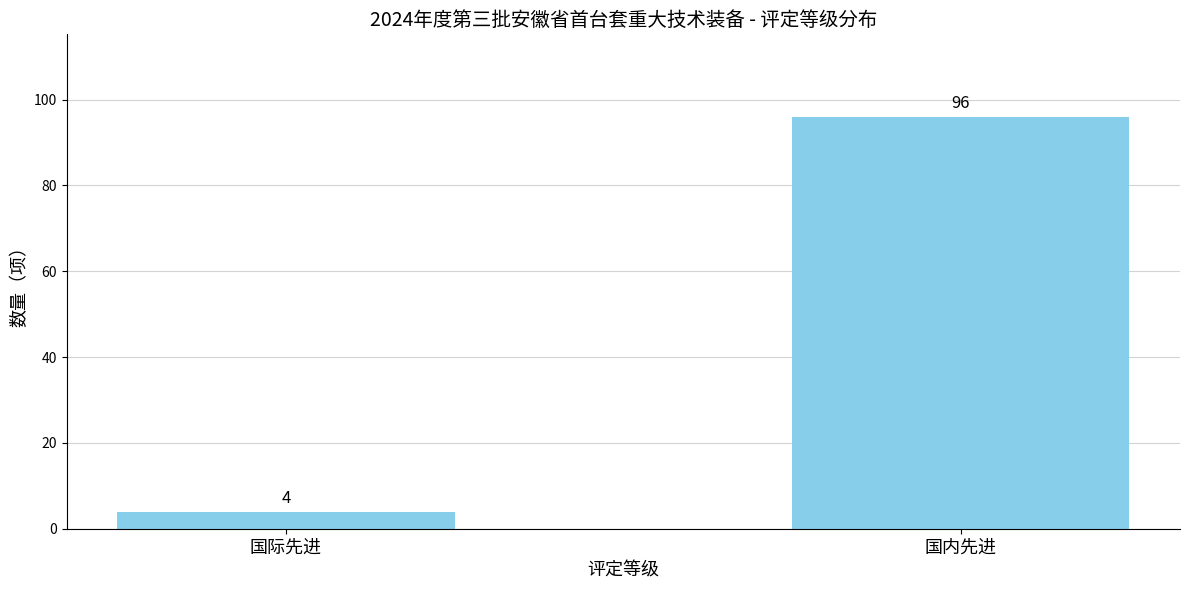

Is it true that the value at 国内先进 is 26?

False